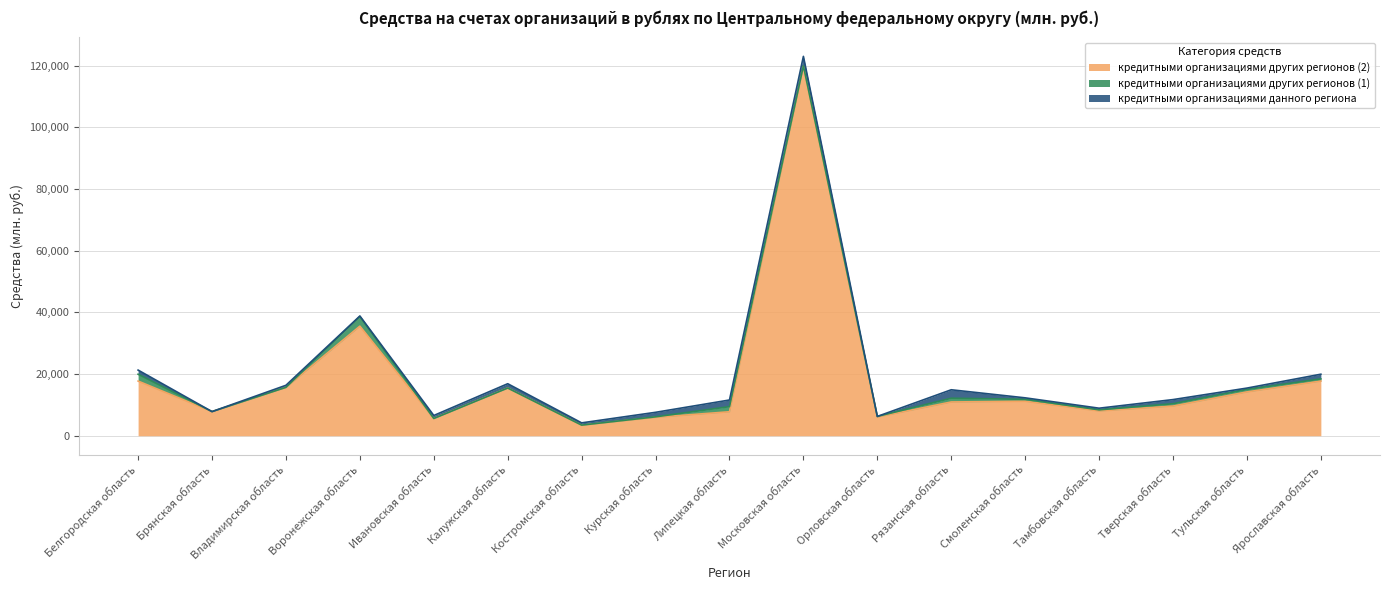

The кредитными организациями других регионов (2) series shows 10890 at Липецкая область. True or false?

False